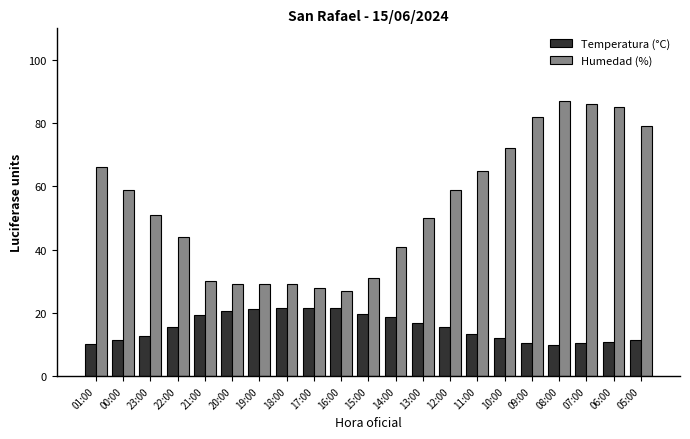

Where does the Humedad (%) series first go above 51?

01:00